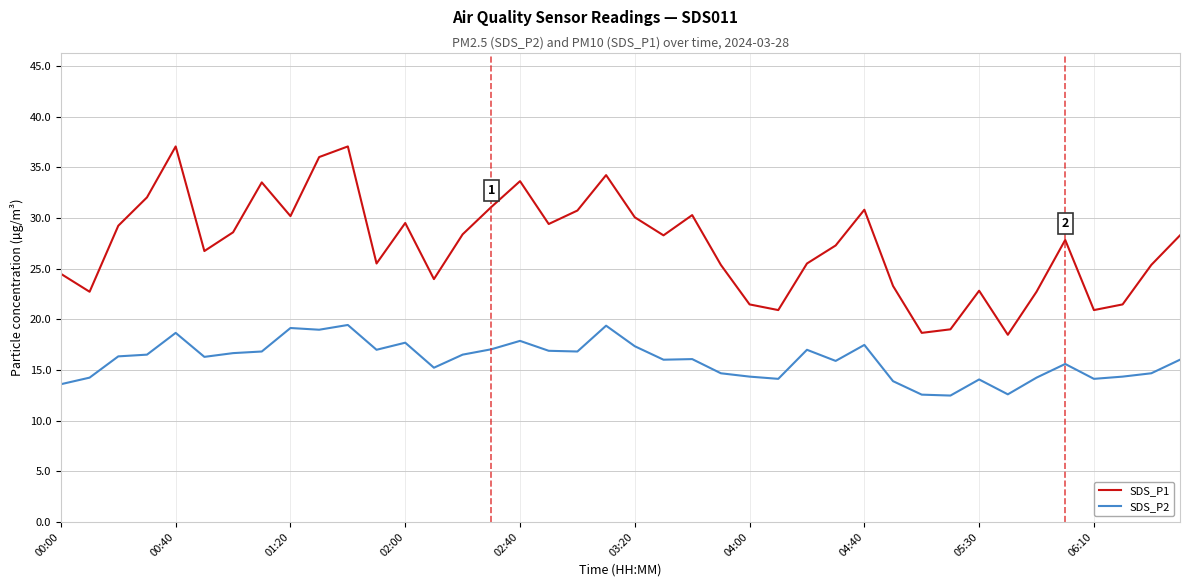

What is the average value of the SDS_P2 series?

16.0